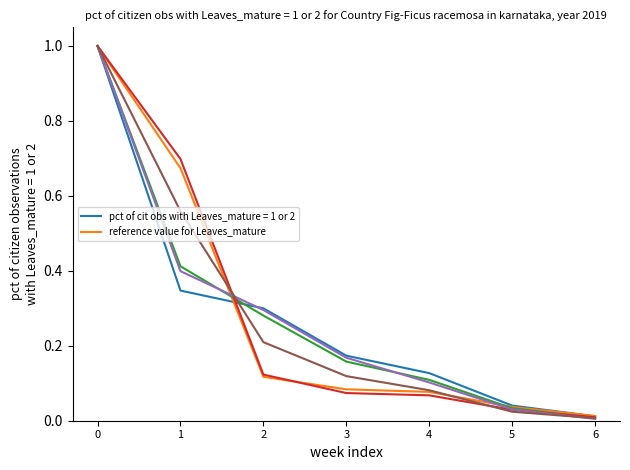

What is the total value across all series at 3?

0.8